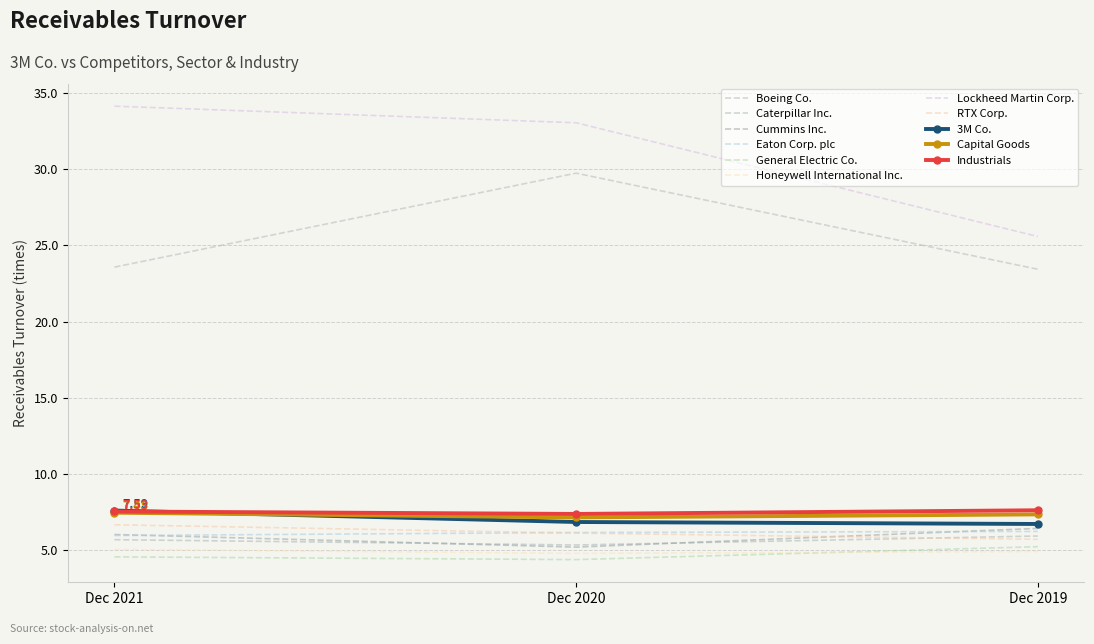

Which series has the largest range (max minus min)?

Lockheed Martin Corp.